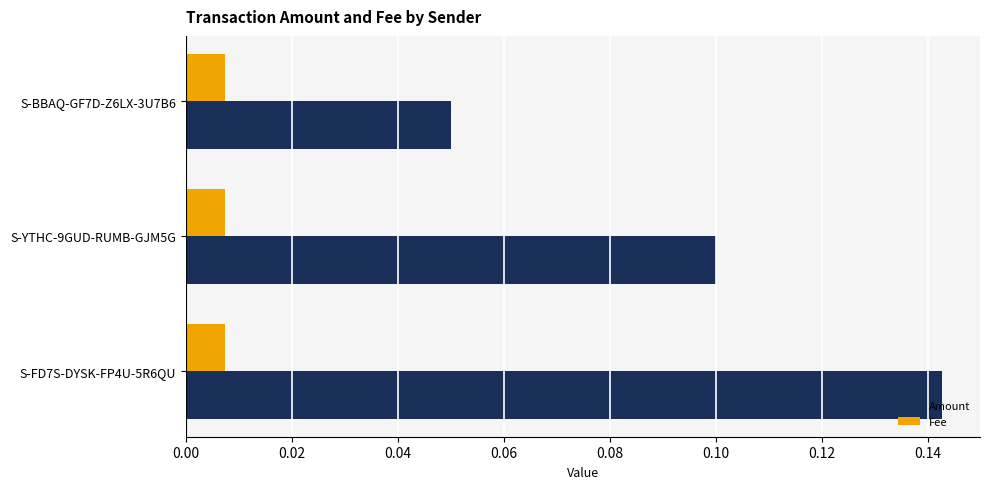

At which label is Amount closest to 0?

S-BBAQ-GF7D-Z6LX-3U7B6